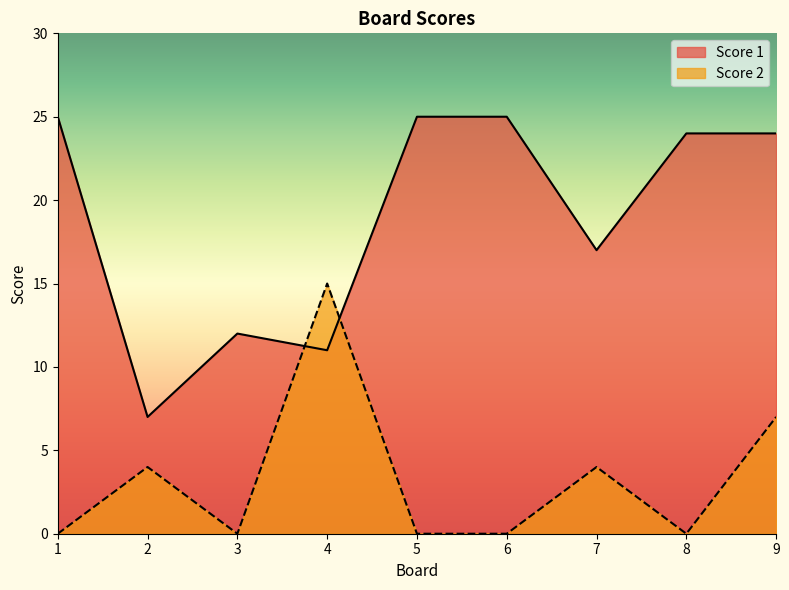

Reading left to right, what are all the values shown in this chart?

Score 1: 25	7	12	11	25	25	17	24	24
Score 2: 0	4	0	15	0	0	4	0	7